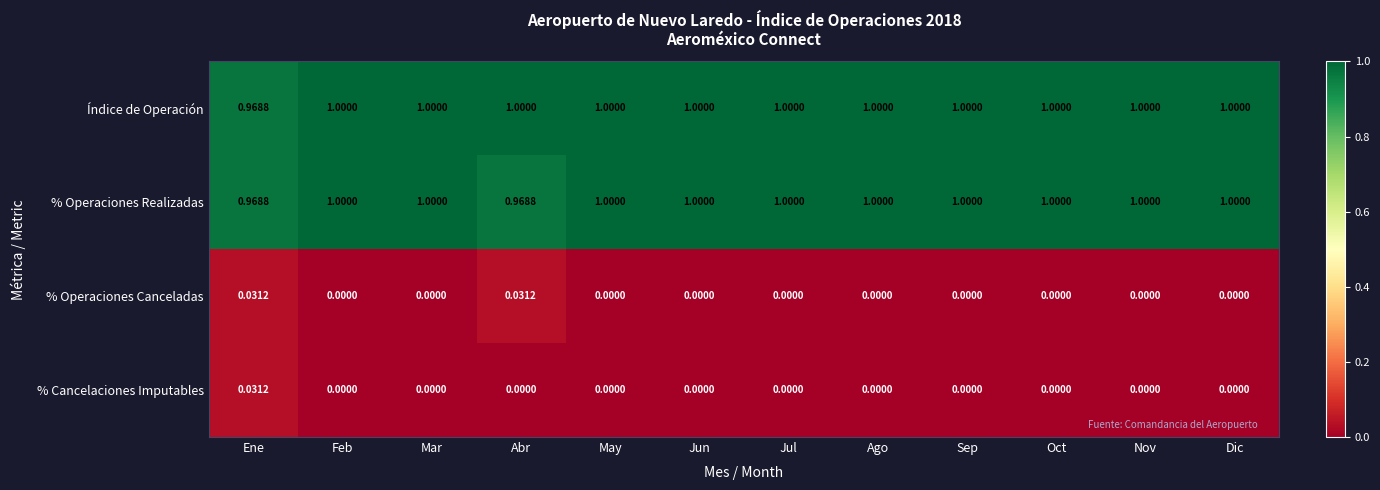

What is the total value across all series at Nov?

2.0